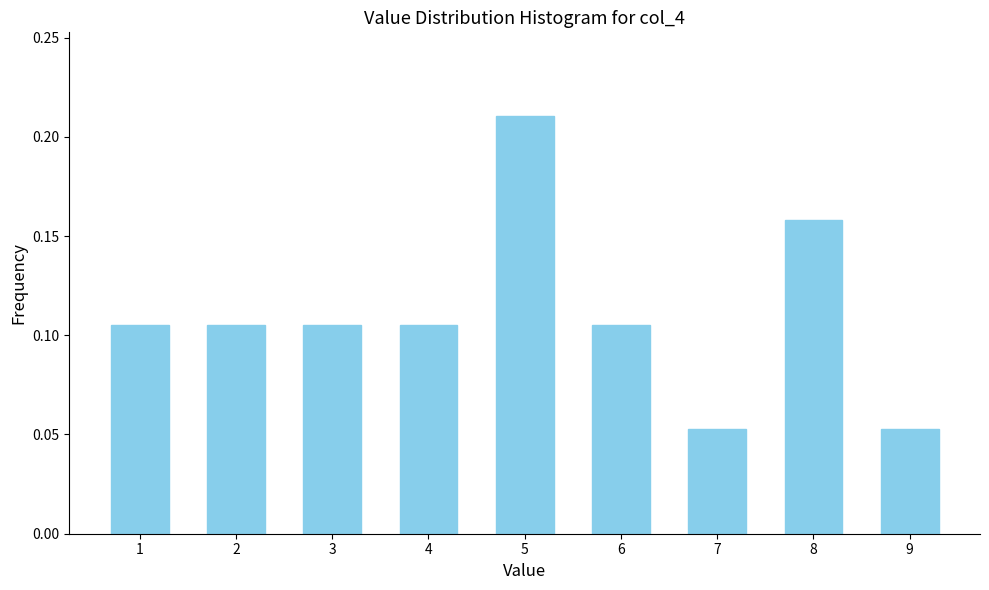

Count the values in the range 0 to 1.

9